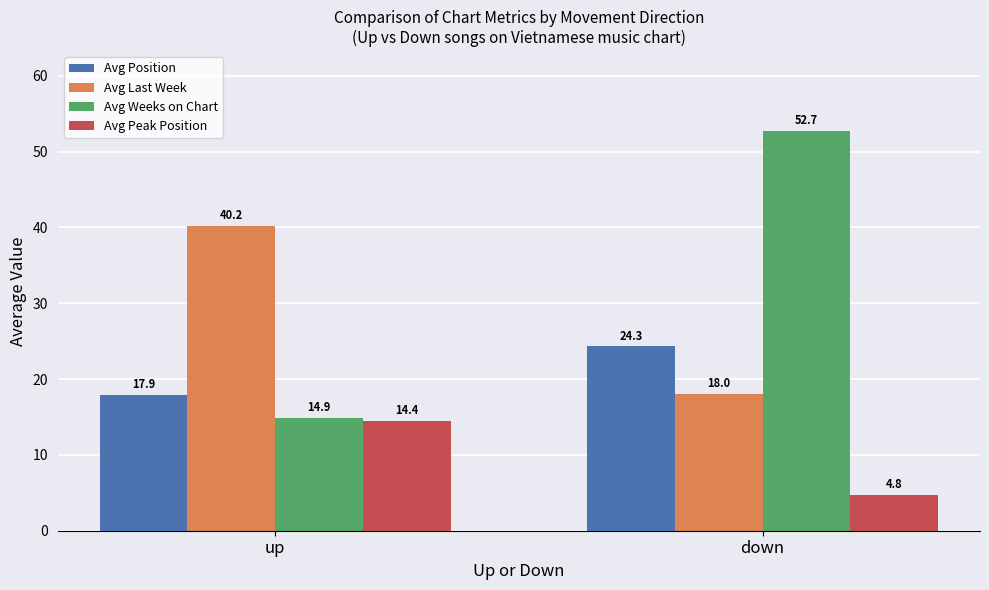

What position from the left is up?

1